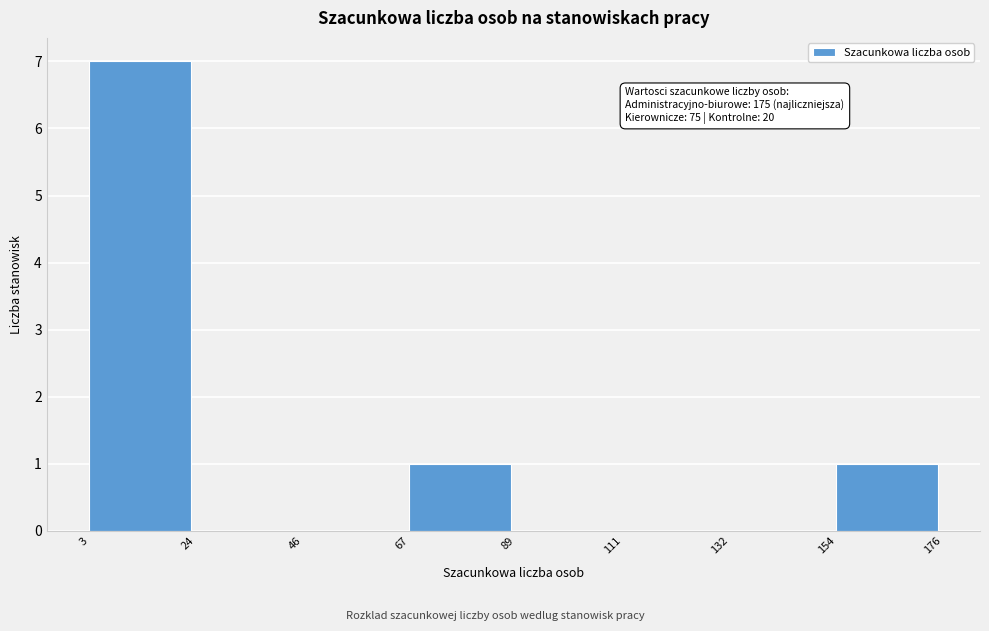

Over which range of the x-axis is the bar tallest?

3 to 24